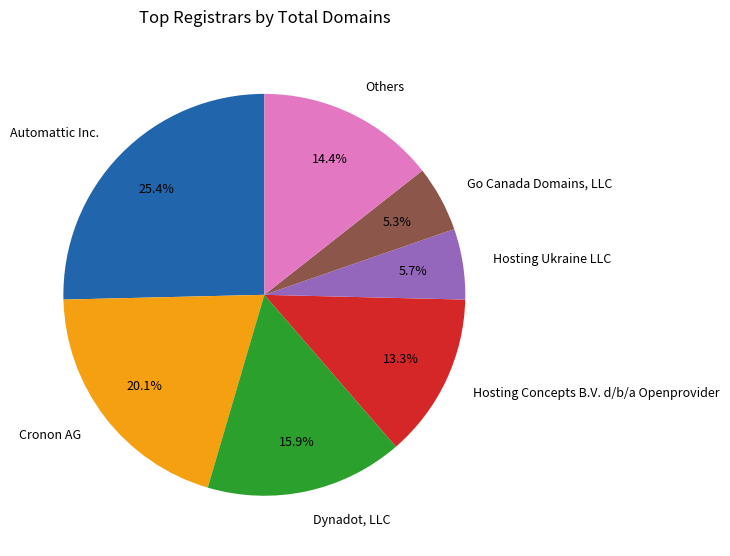

What is the largest slice in the pie chart?

Automattic Inc.